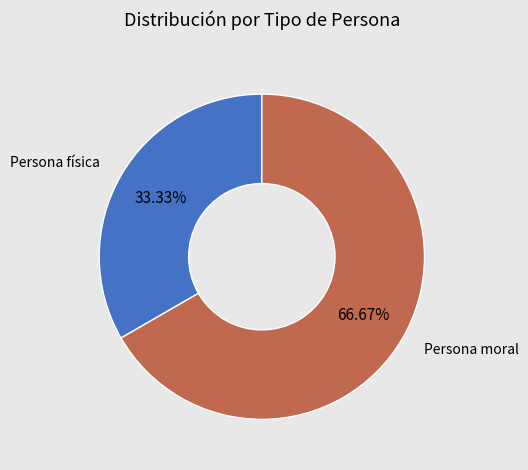

Rank the categories by value from highest to lowest.

Persona moral, Persona física